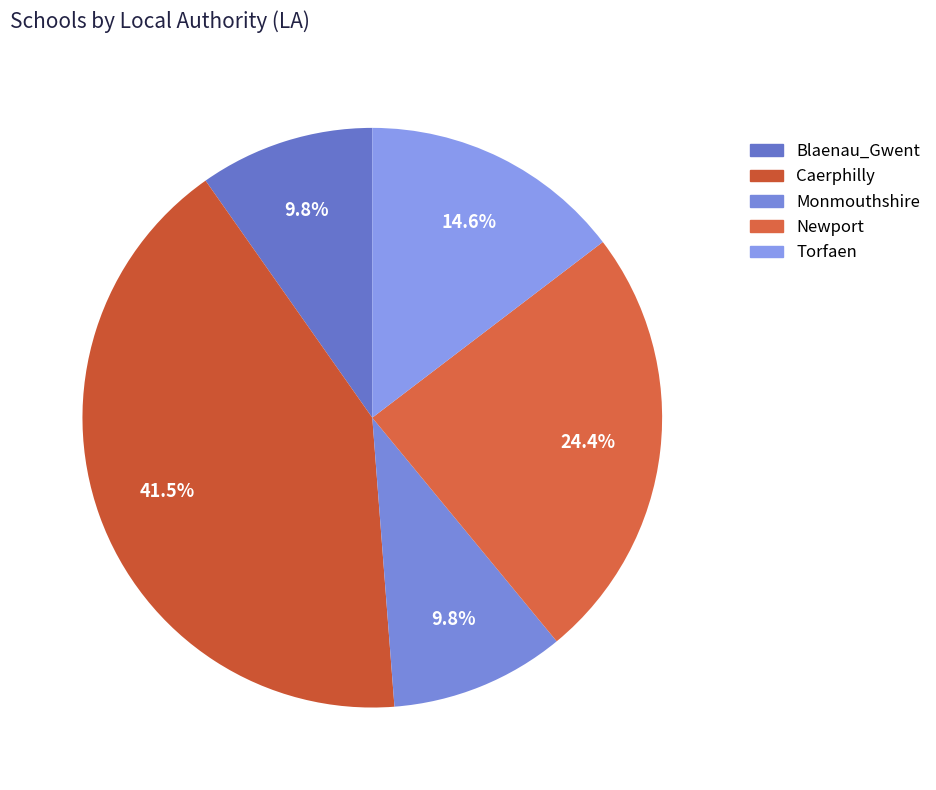

Is the sum of Blaenau_Gwent and Caerphilly greater than half?

Yes